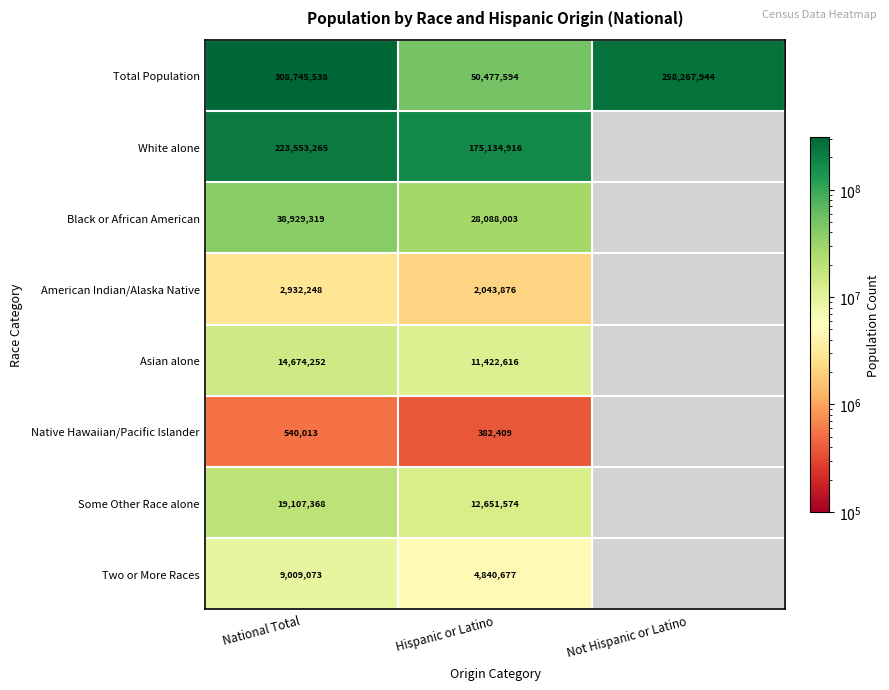

Rank the categories by Total Population value from highest to lowest.

National Total, Not Hispanic or Latino, Hispanic or Latino